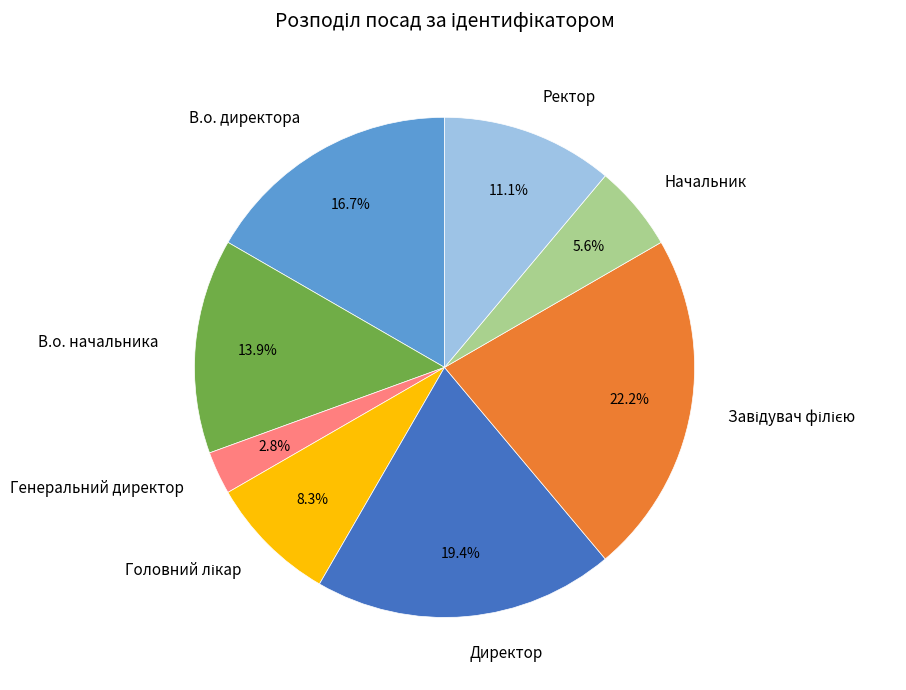

What percentage is the В.о. начальника slice, to the nearest percent?

14%